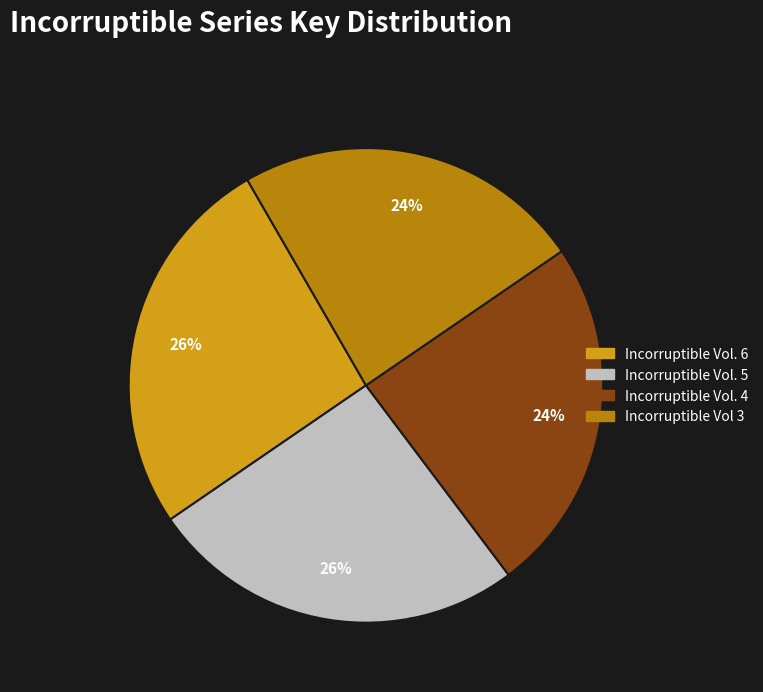

Between Incorruptible Vol 3 and Incorruptible Vol. 6, which is larger?

Incorruptible Vol. 6